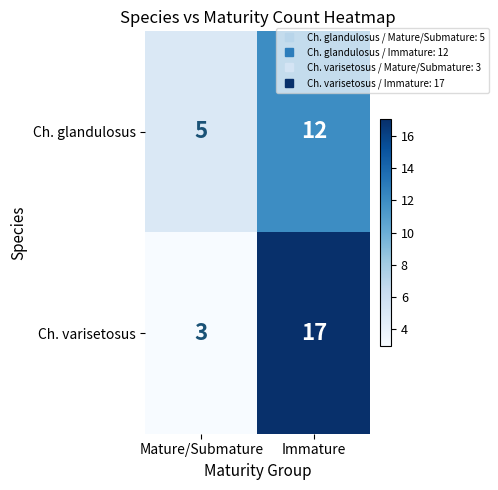

Which series changed the most between Mature/Submature and Immature?

Ch. varisetosus